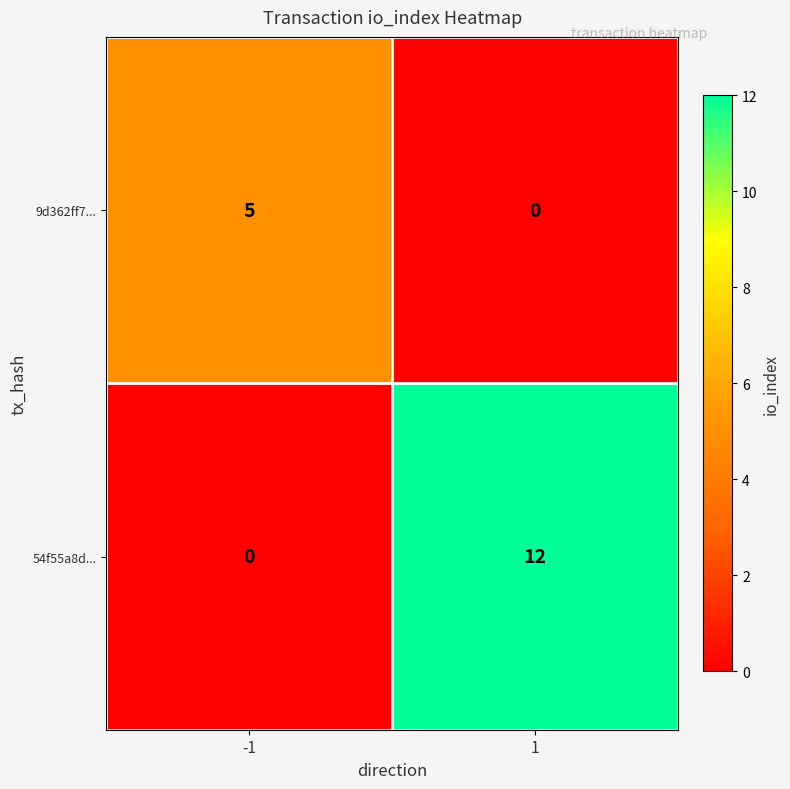

Which series has the largest total across all categories?

54f55a8d...